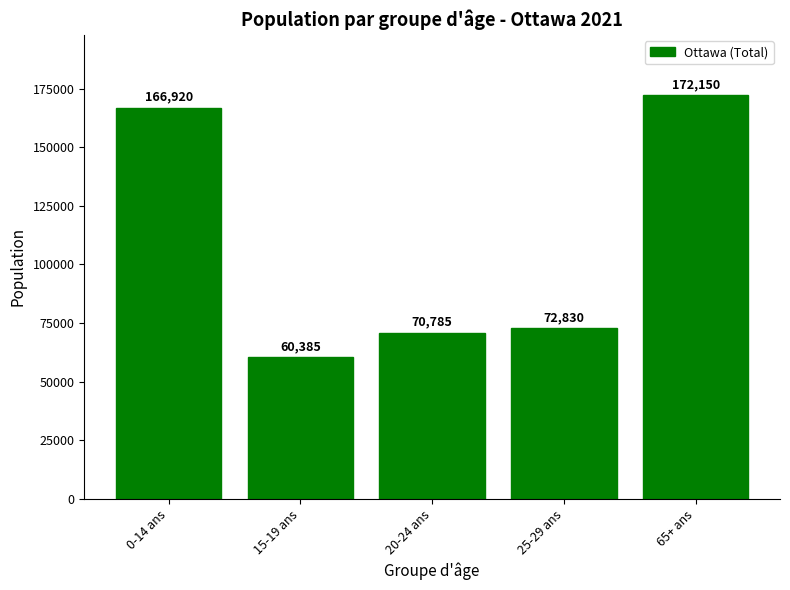

The value at 65+ ans is 282129. True or false?

False